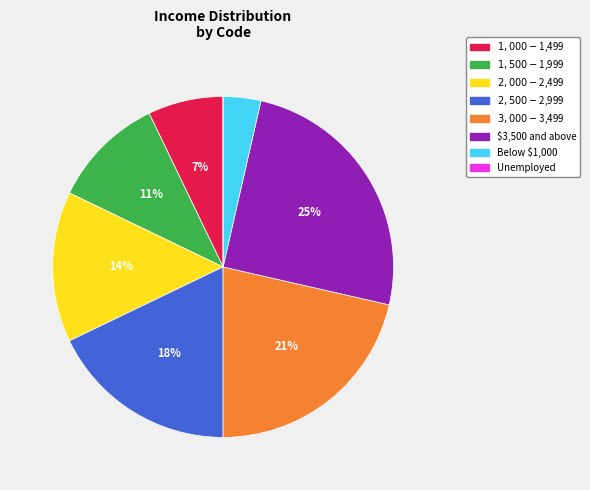

Does $3,000 - $3,499 account for over 50% of the chart?

No